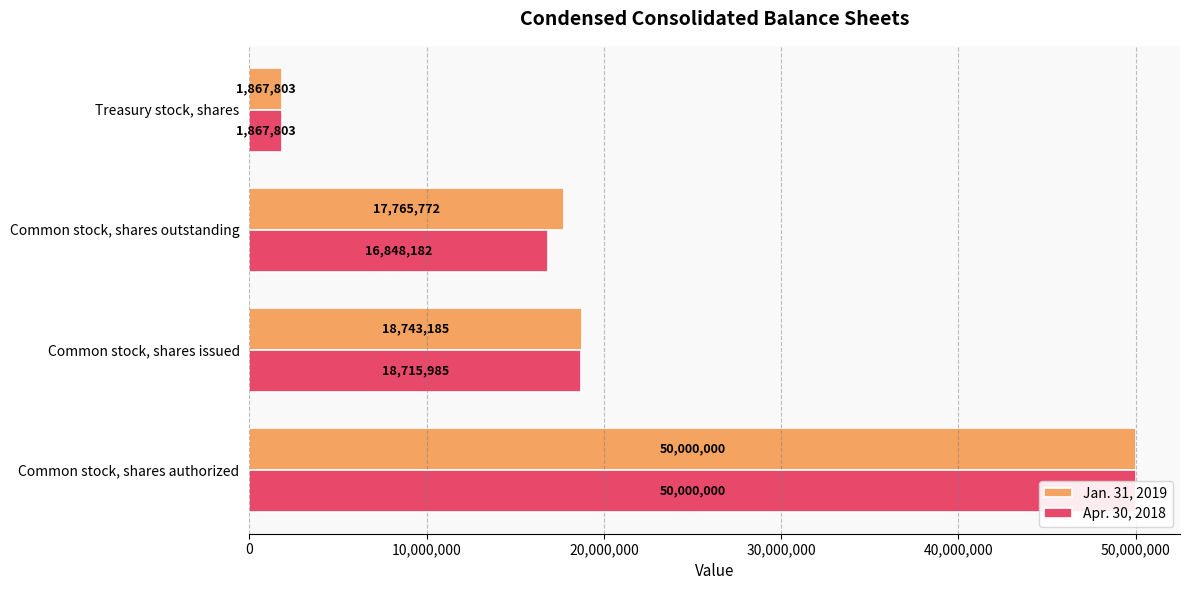

How many data points in Apr. 30, 2018 are above 18715985?

1